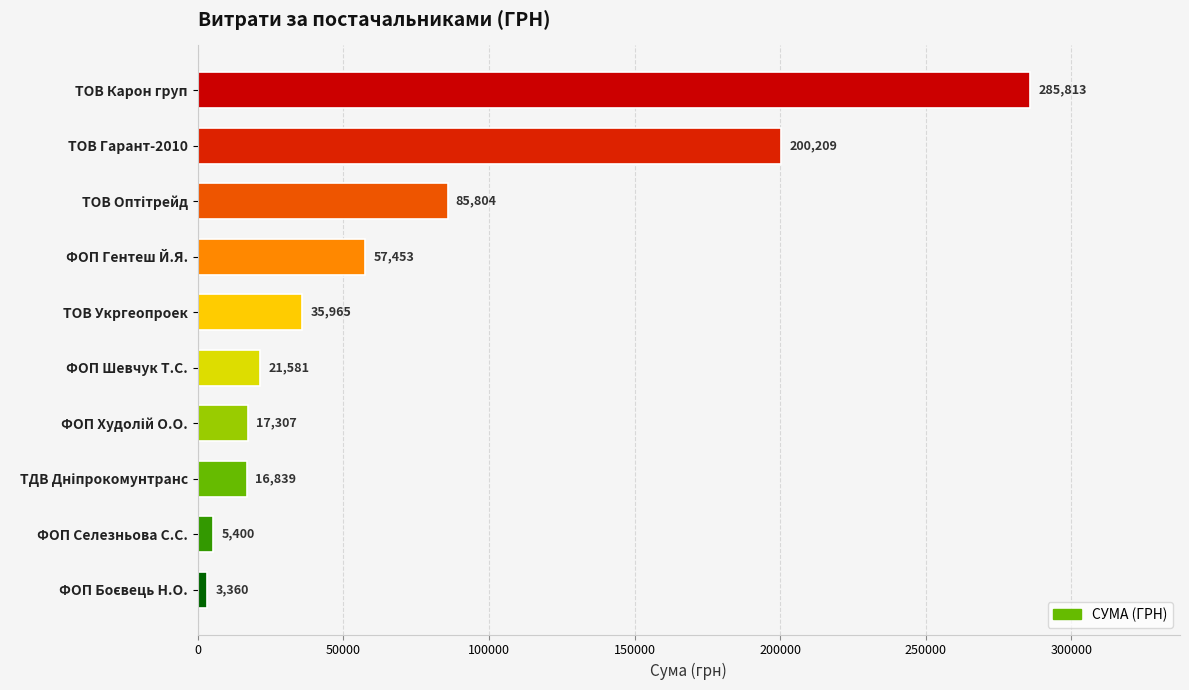

The chart shows a value of 200209.1 at ТОВ Гарант-2010. True or false?

True